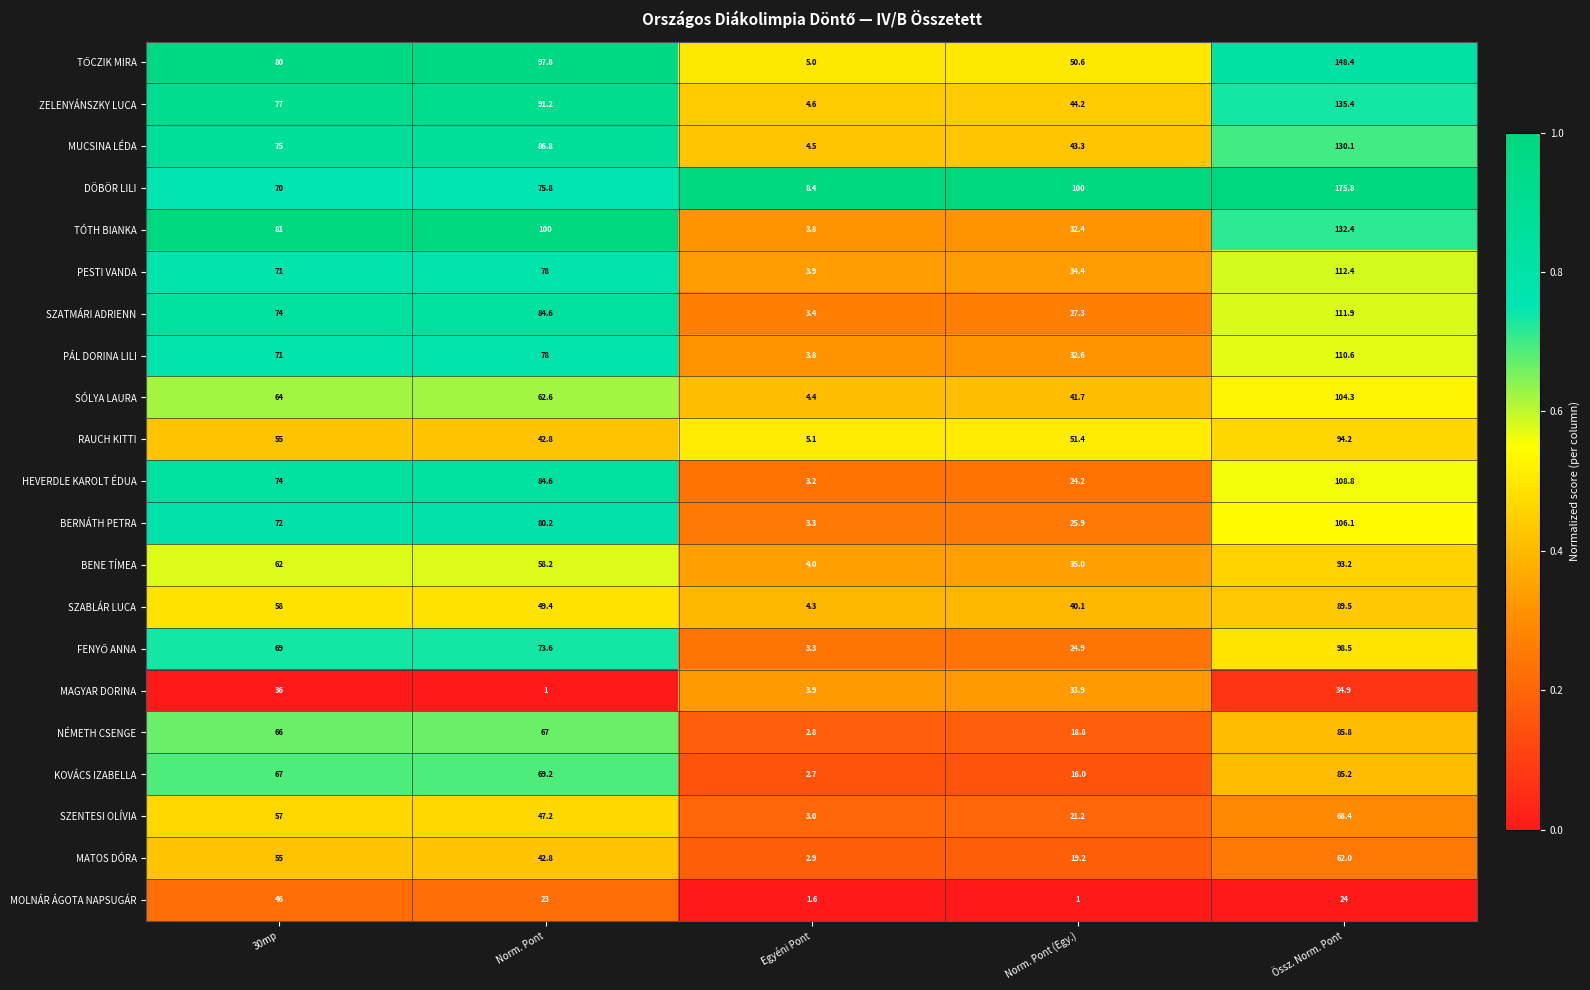

Which series has the largest range (max minus min)?

DÖBÖR LILI